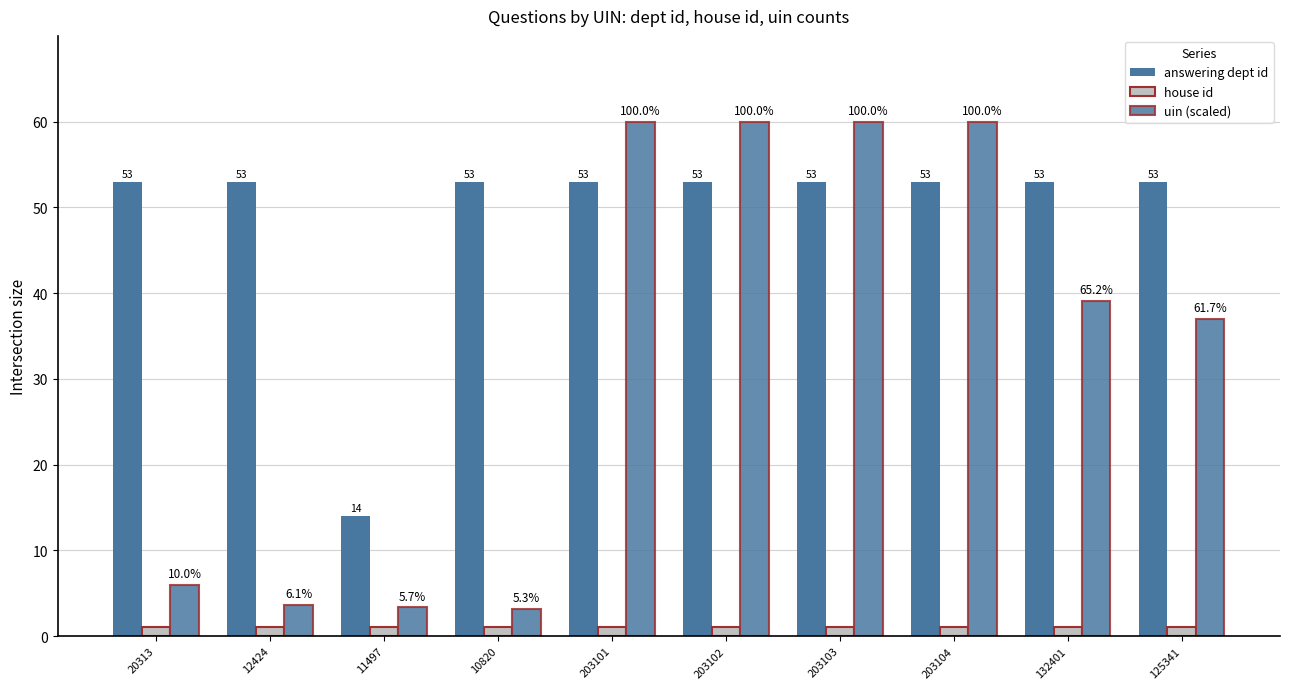

How many bars are there in total?

30